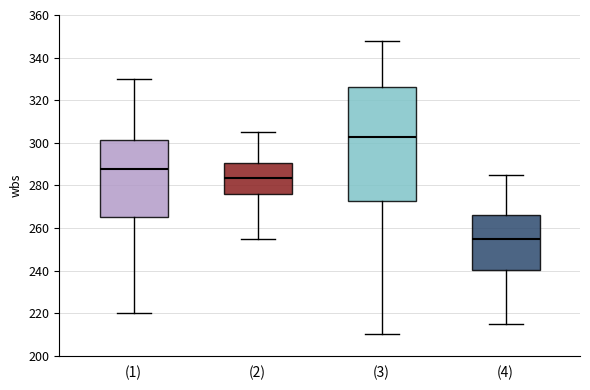

Where does the lower whisker of the box for (2) end on the y-axis? The values are not printed on the chart, so give them approximately, as read against the axis.

256